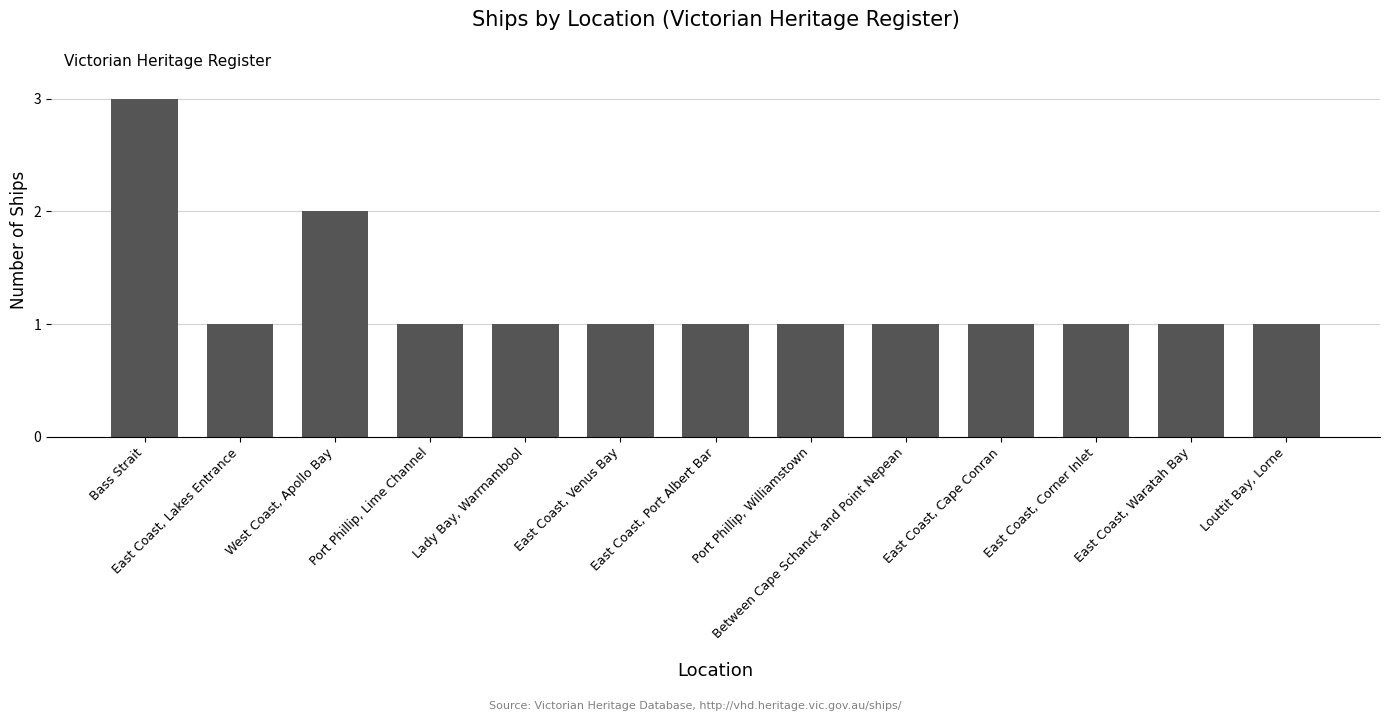

What is the value of the 8th bar from the left?

1